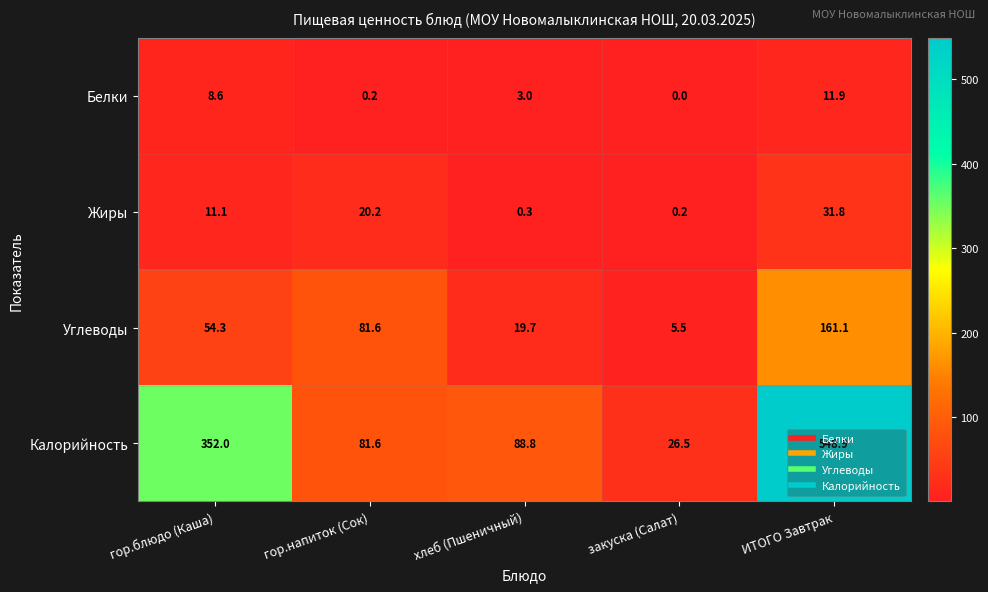

True or false: Белки has a value of 0.0 at закуска (Салат).

True